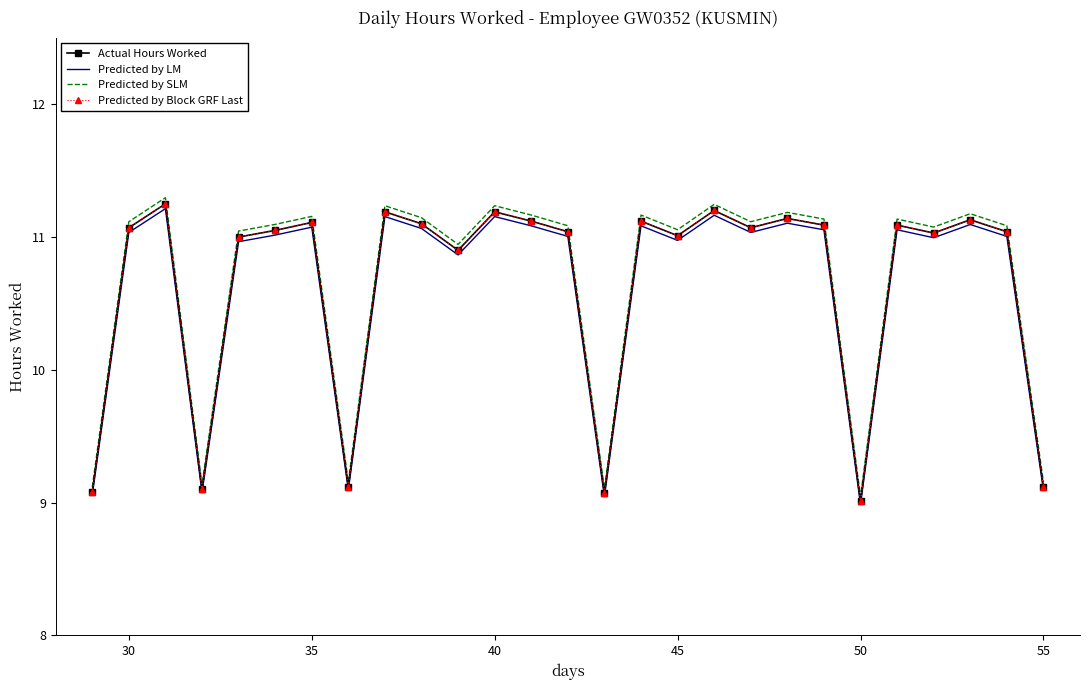

True or false: Predicted by SLM has more than 2 points higher than both neighbors.

True